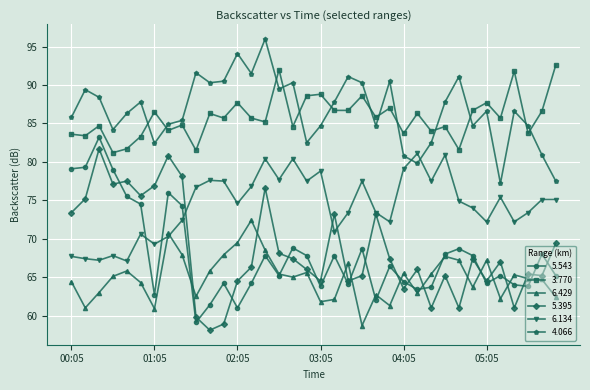

Which series has the widest spread of values?

5.543